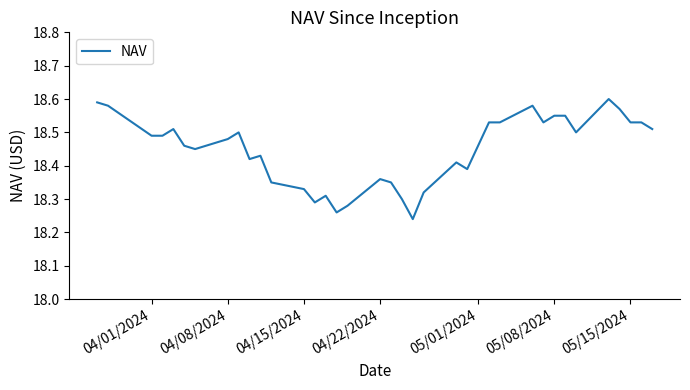

Which has a higher value, 04/22/2024 or 04/15/2024?

04/22/2024